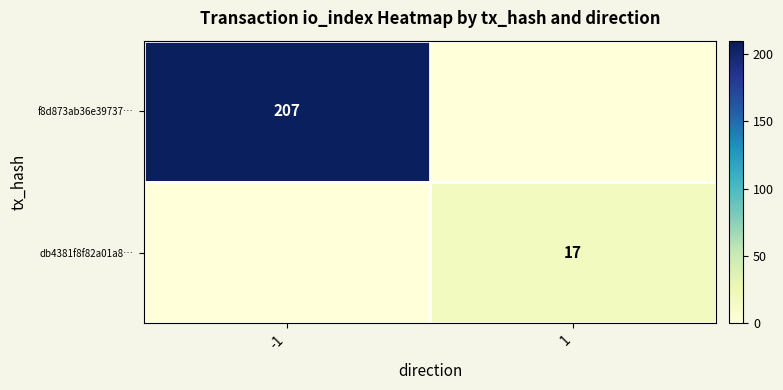

The value of db4381f8f82a01a8… at 1 is 25. True or false?

False